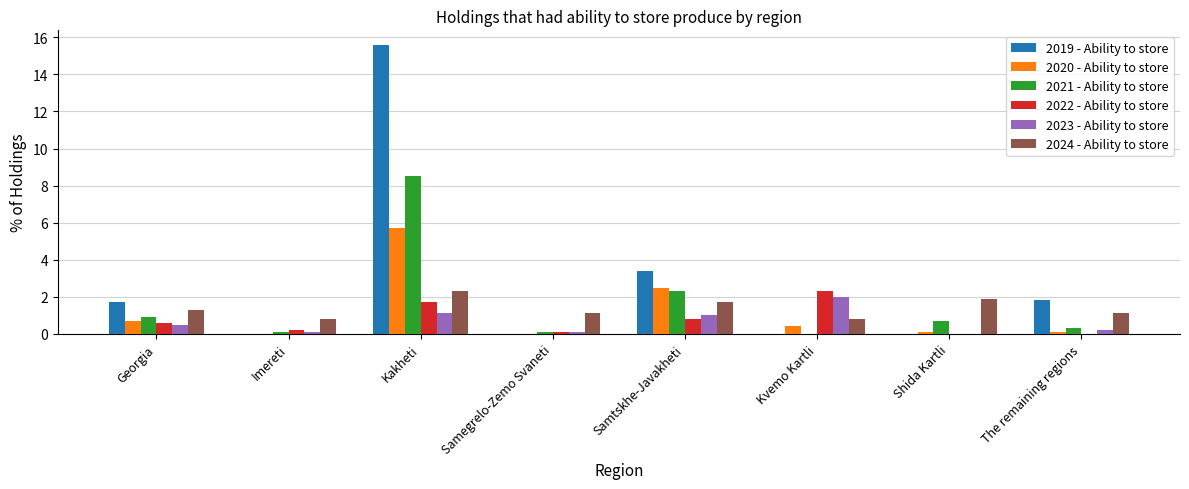

At which category is the sum across all series the highest?

Kakheti